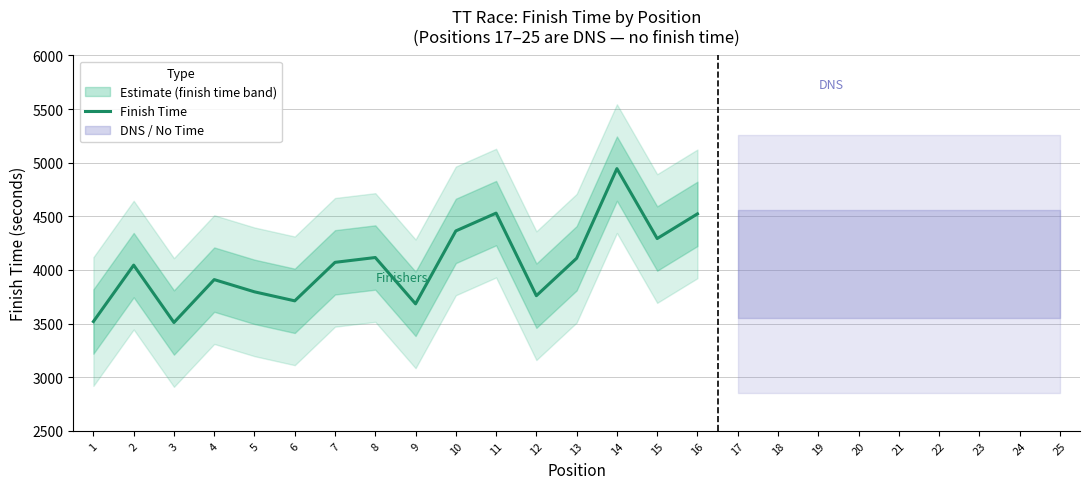

What is the change in value from 11 to 12?

-770